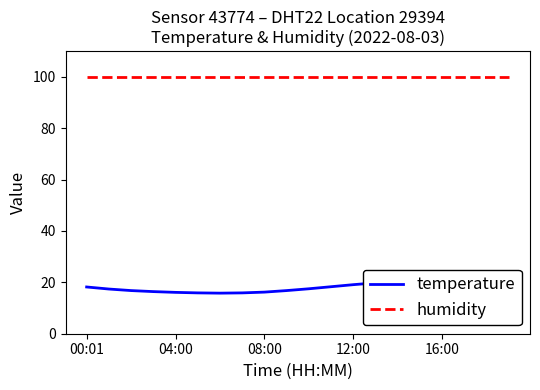

True or false: humidity has more than 1 points higher than both neighbors.

False